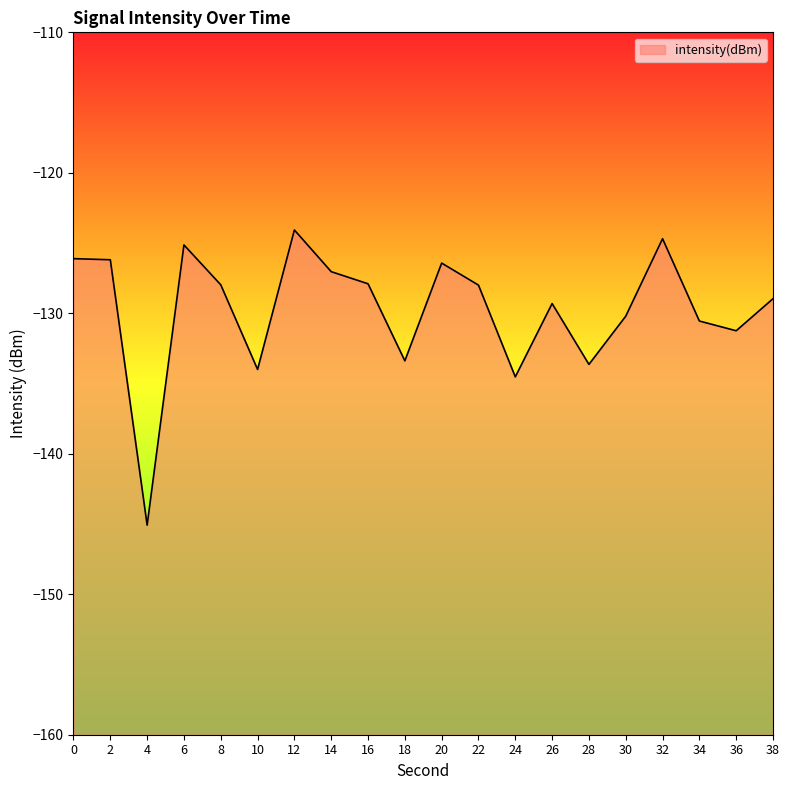

How many interior local peaks (higher than both neighbors) does the data have?

5